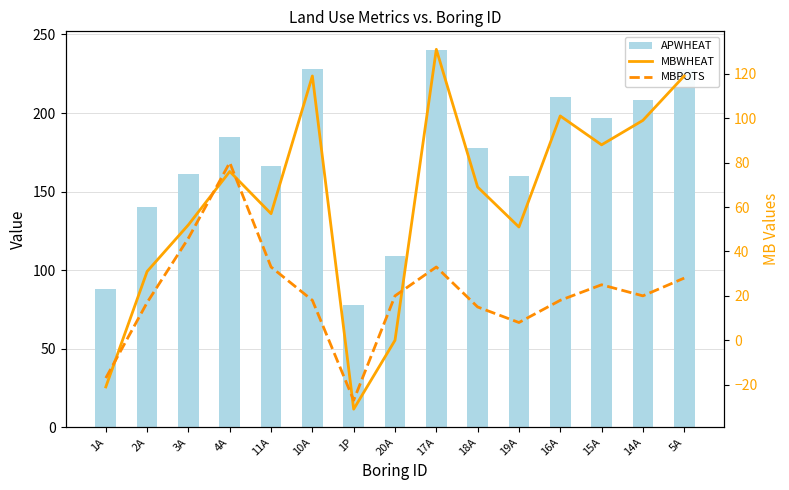

What is the difference between the maximum and minimum values in the APWHEAT series?

162